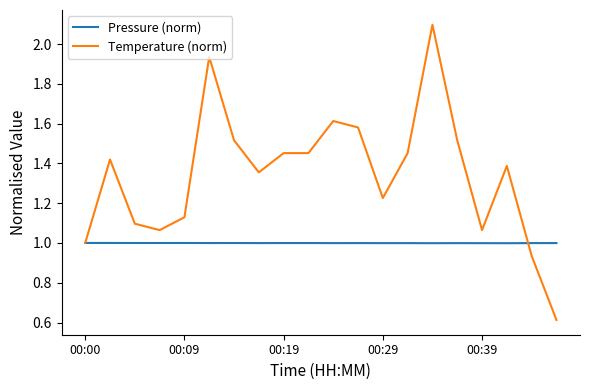

Does the chart display data point markers on the line(s)?

No